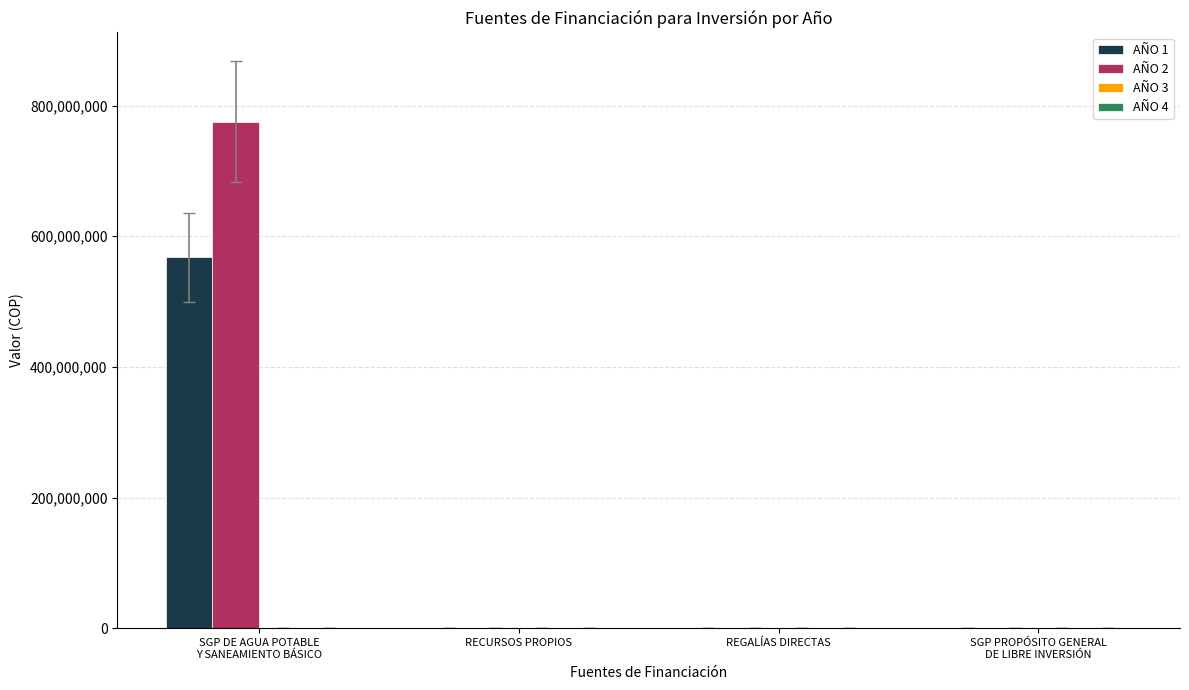

What is the greatest value displayed?

775599138